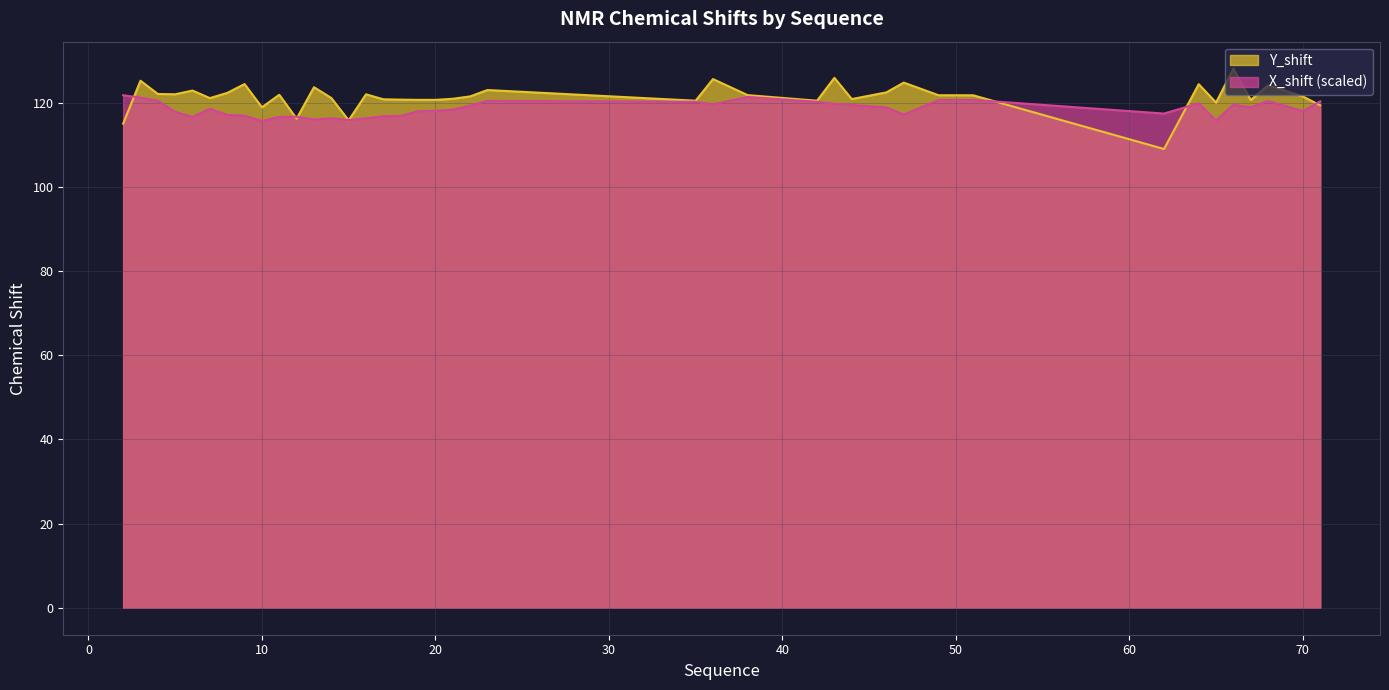

What value does the X_shift series have at 5?

117.8